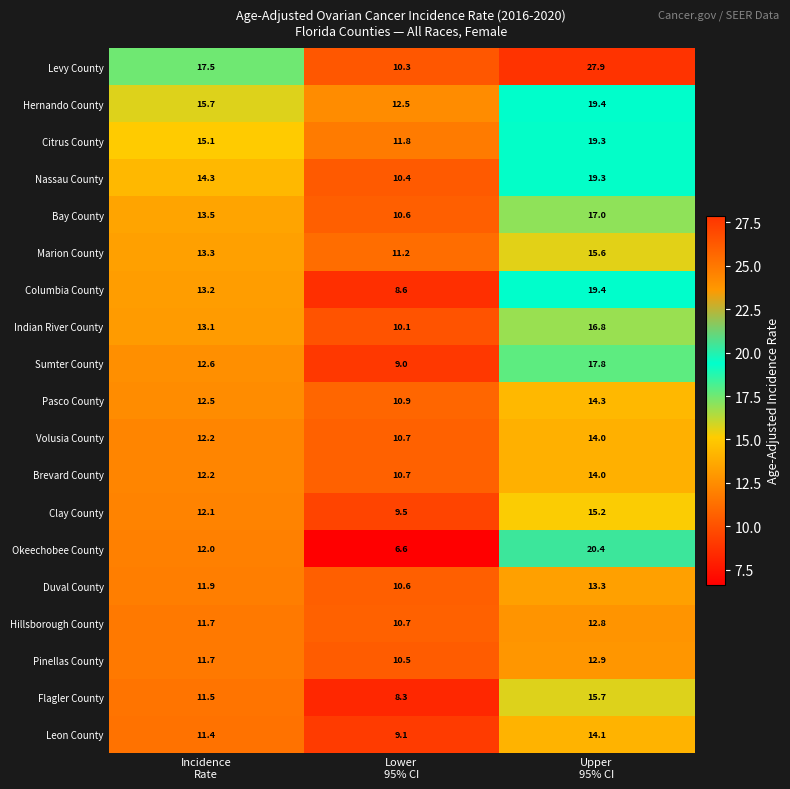

What is the difference between the second highest and minimum values in the Columbia County series?

4.6